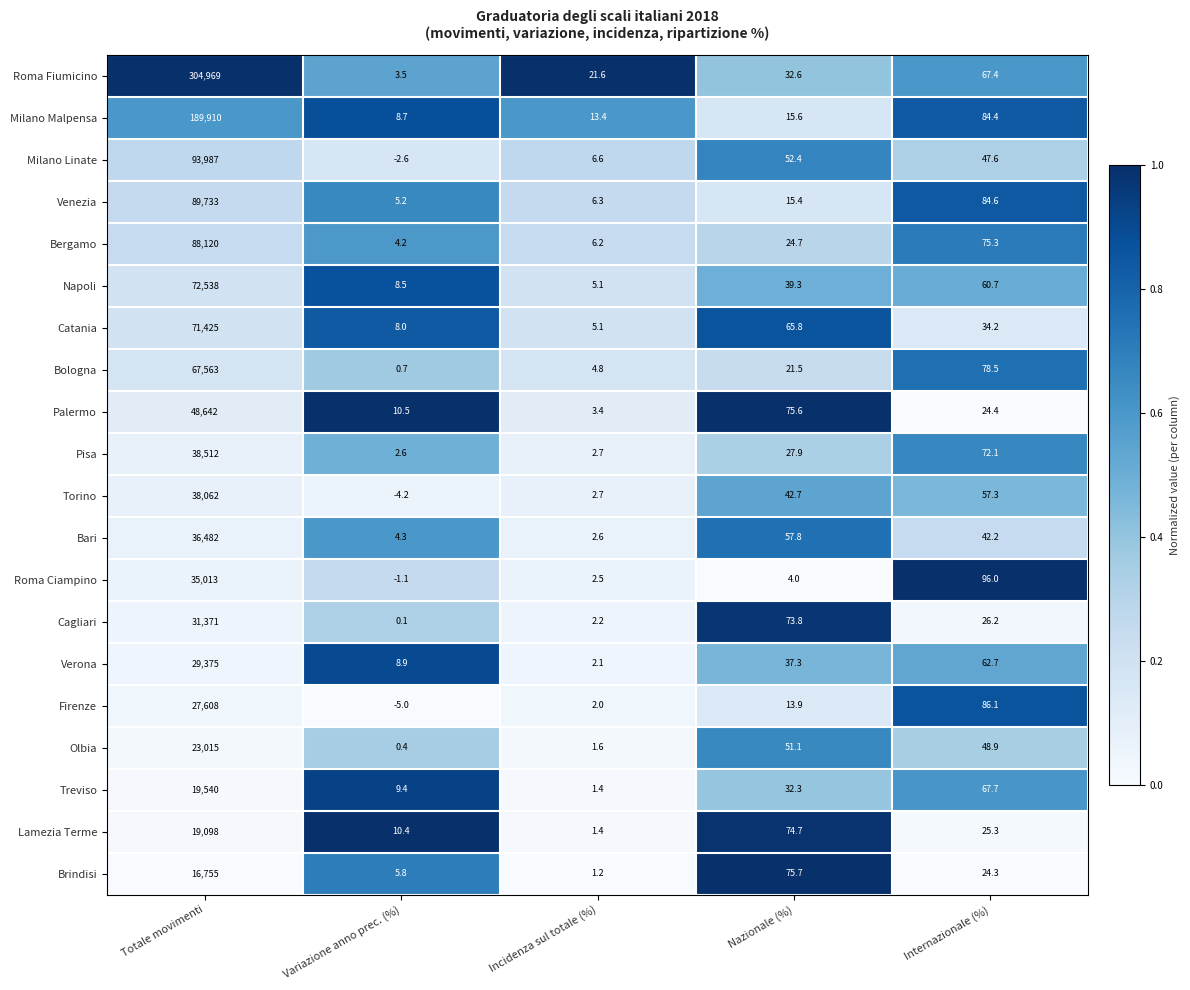

What is the approximate value of Milano Malpensa at Variazione anno prec. (%)?

8.7